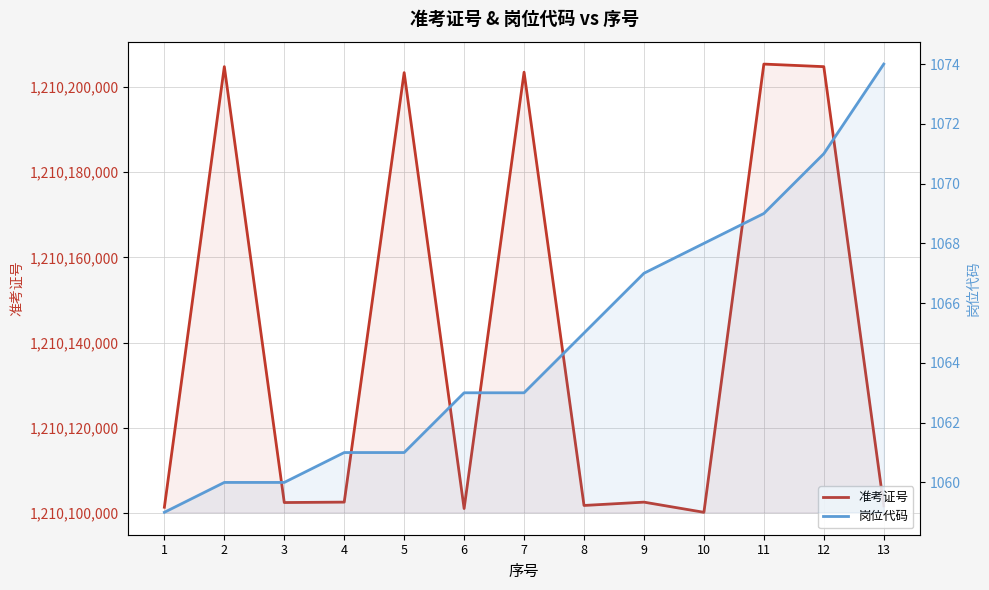

Which series has the widest spread of values?

准考证号